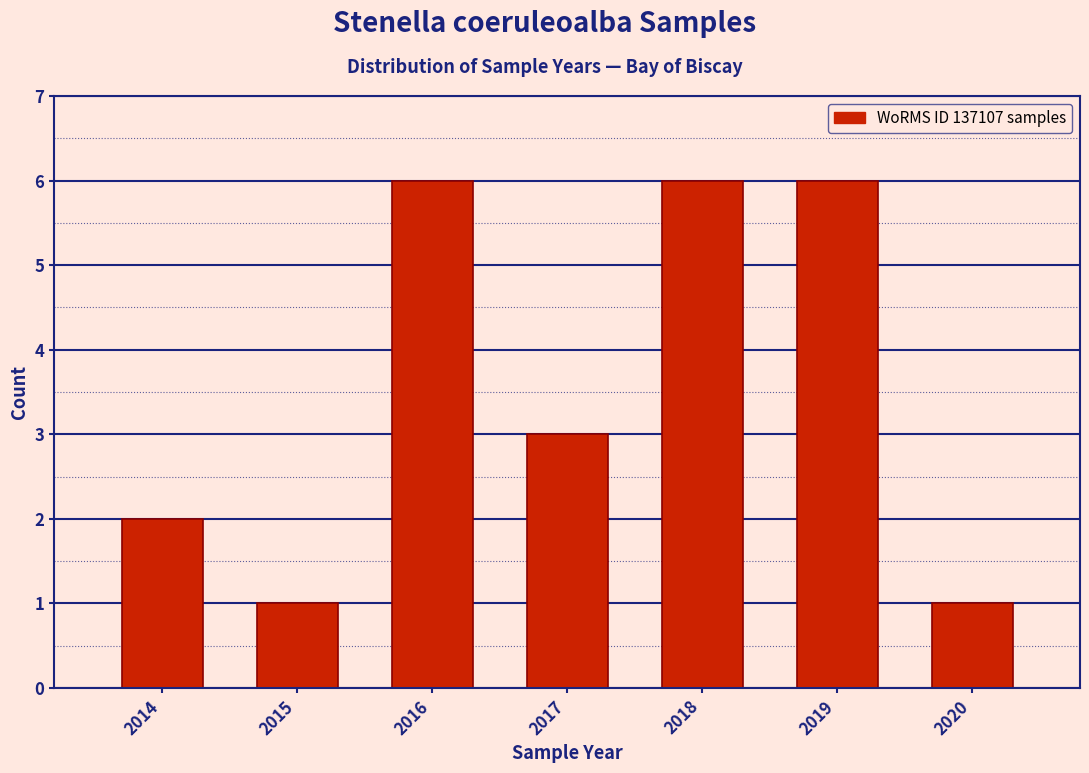

Reading left to right, transcribe all the data shown in this chart.

2014=2	2015=1	2016=6	2017=3	2018=6	2019=6	2020=1